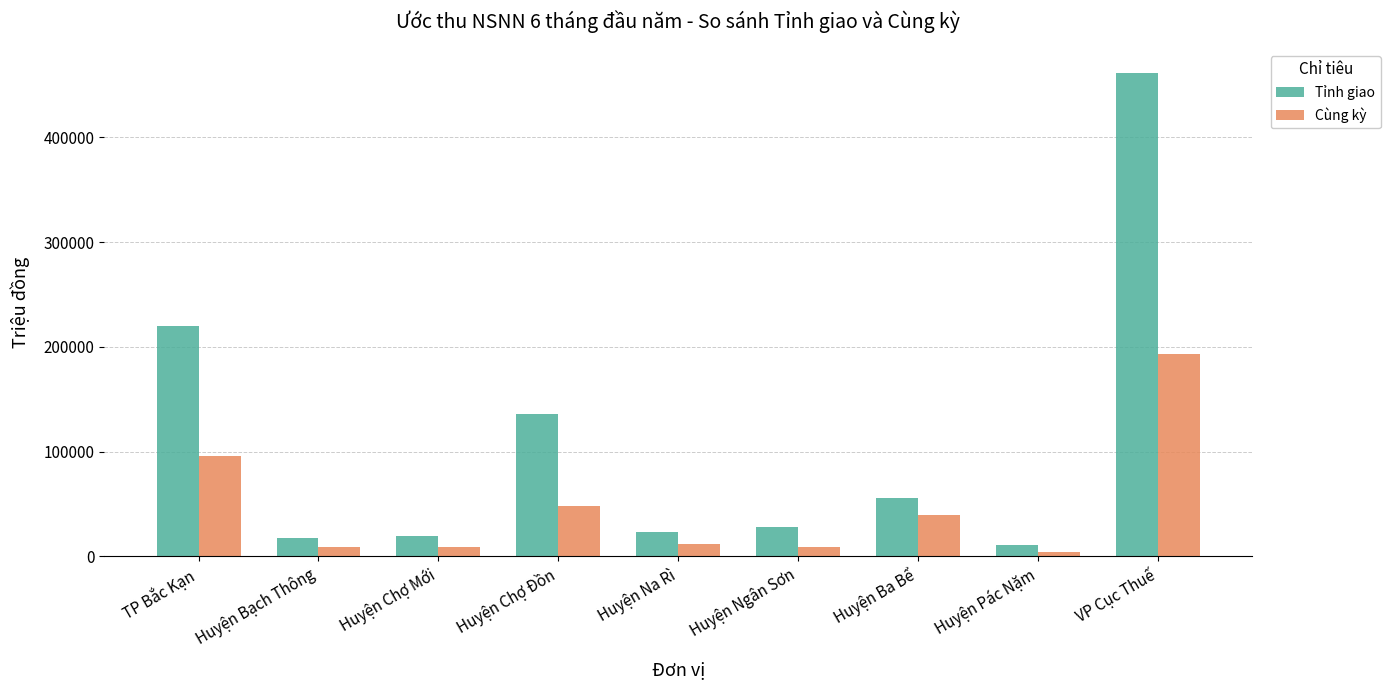

The Tỉnh giao series shows 96710.2 at Huyện Ba Bể. True or false?

False